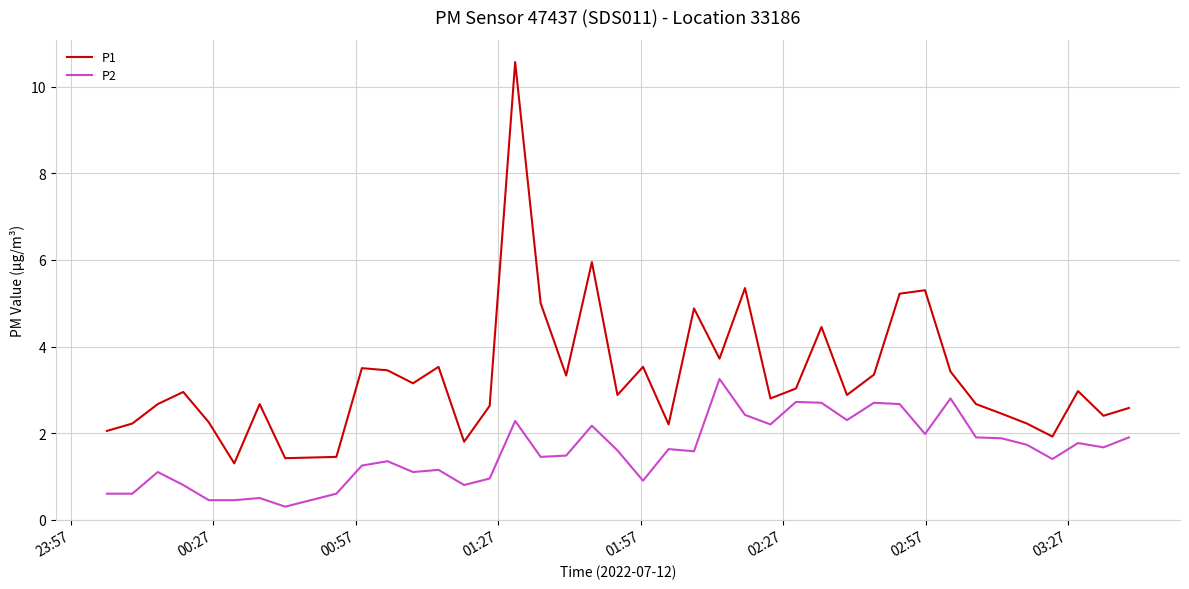

What is the highest value of the P1 series?

10.6